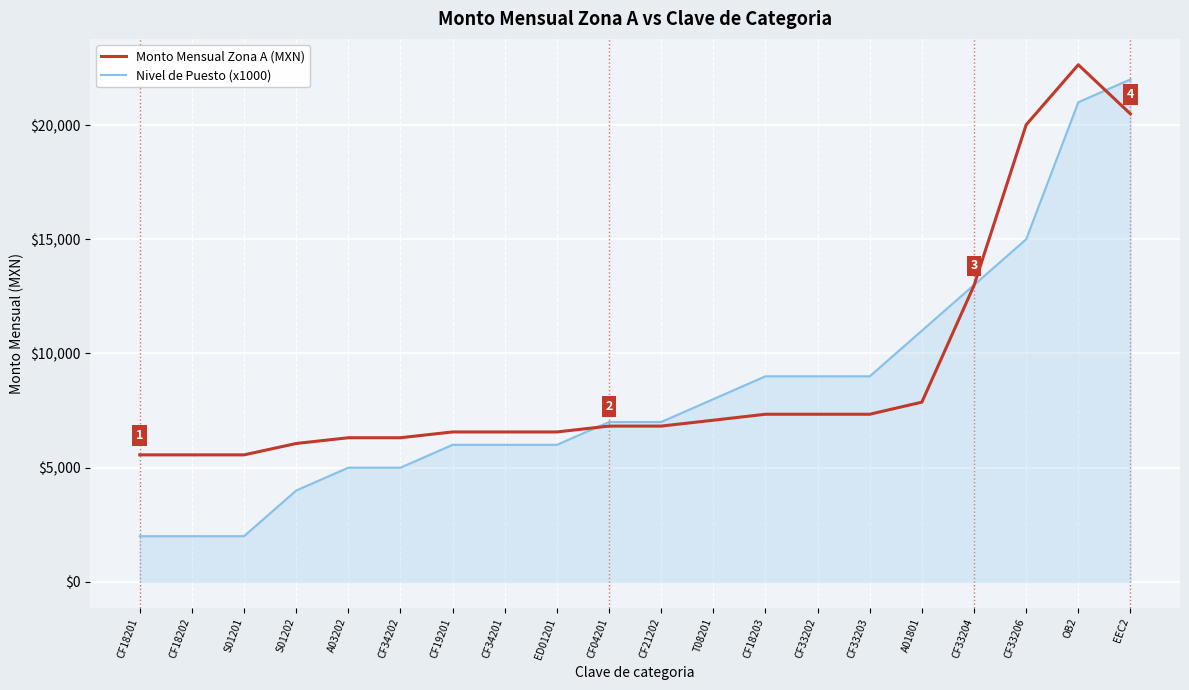

At CF18203, list the series in order from largest to smallest.

Nivel de Puesto (x1000), Monto Mensual Zona A (MXN)